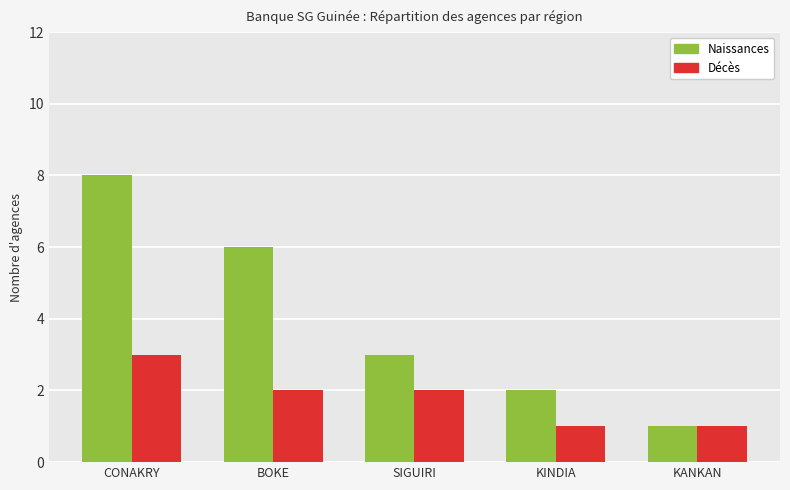

What is the approximate value of Naissances at SIGUIRI?

3